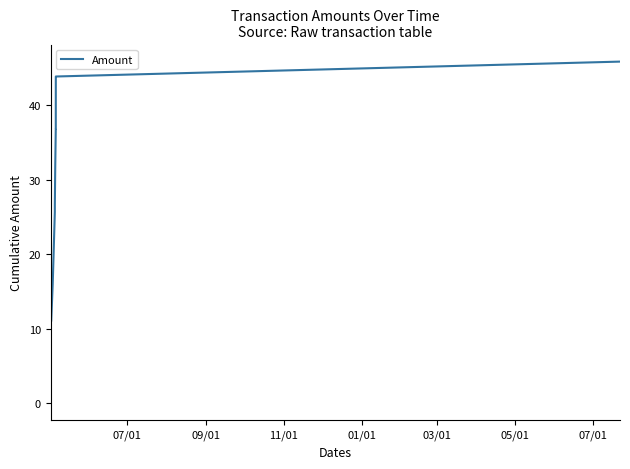

What is the maximum value shown in the chart?

45.9